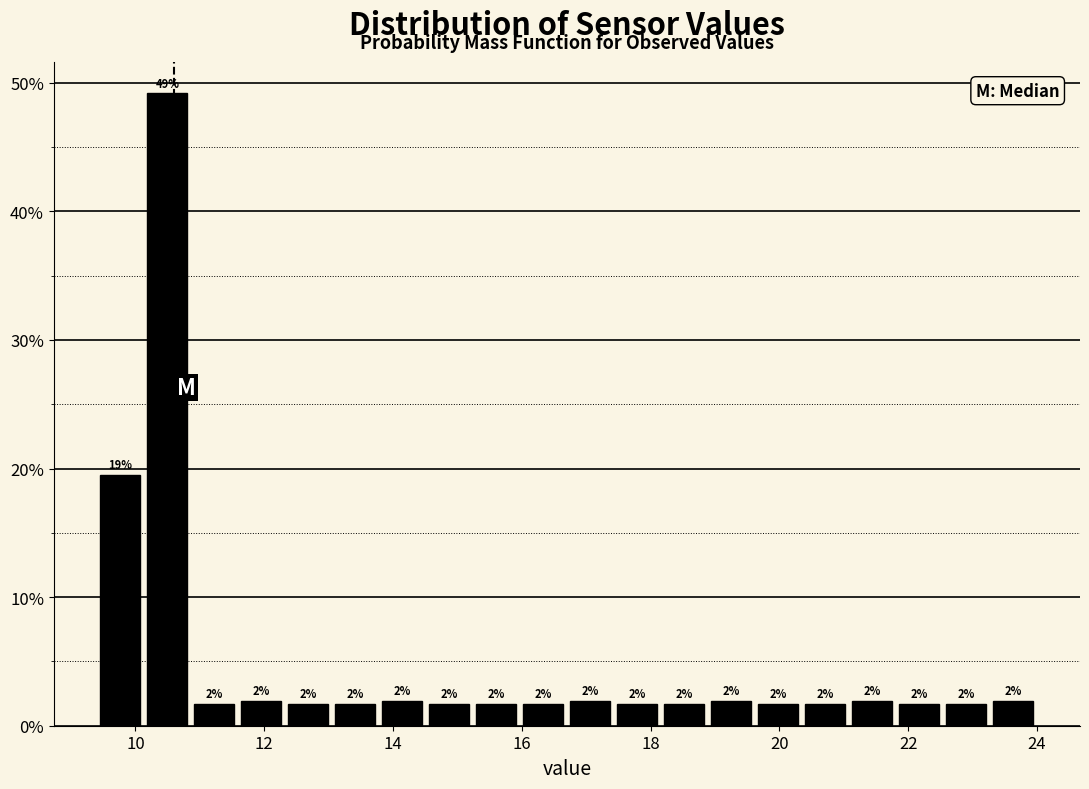

Around what value on the x-axis is the tallest bar? Give the approximate position of its centre, as read against the axis.

10.4